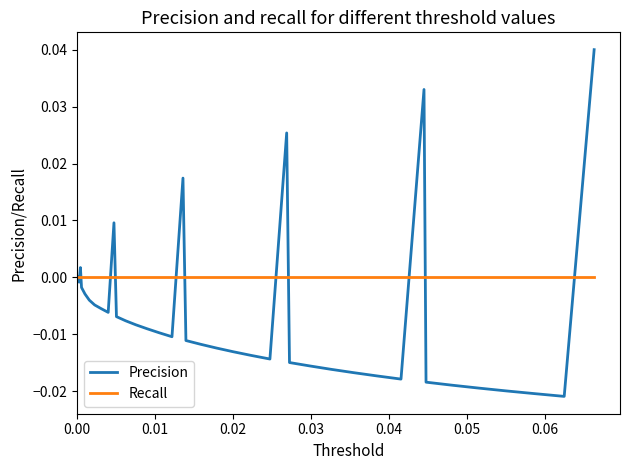

List the series in order of their peak value, lowest first.

Recall, Precision